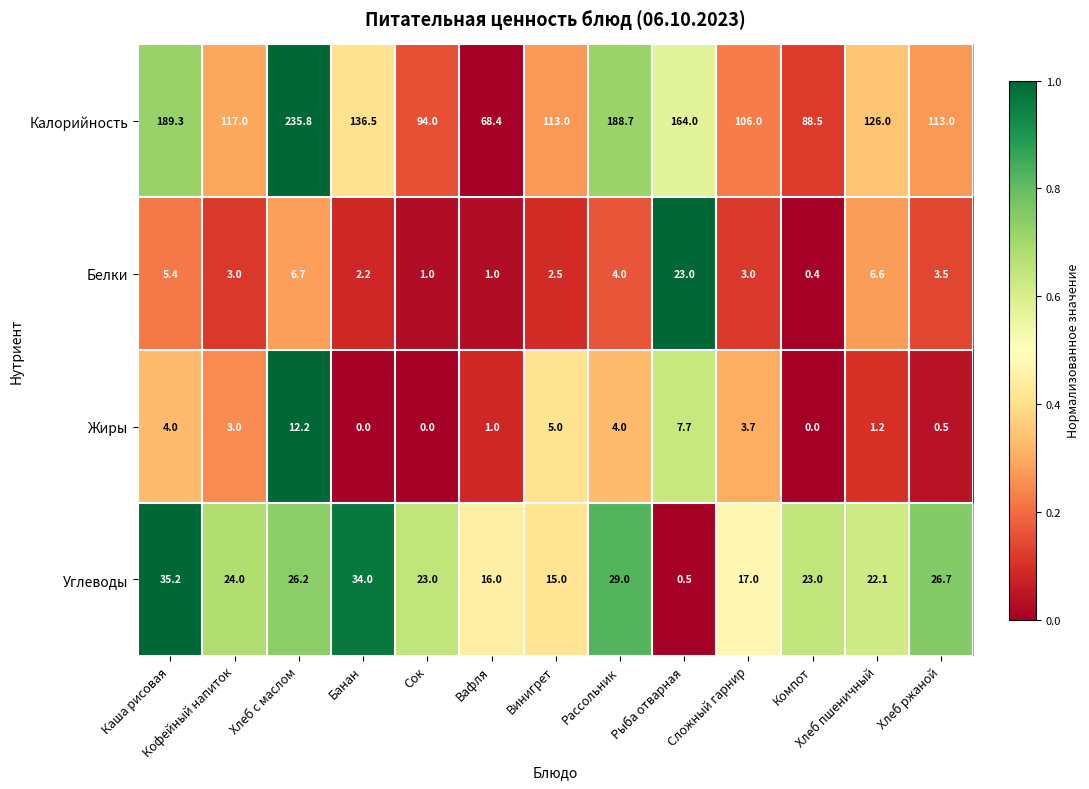

True or false: Калорийность has a value of 182.8 at Кофейный напиток.

False